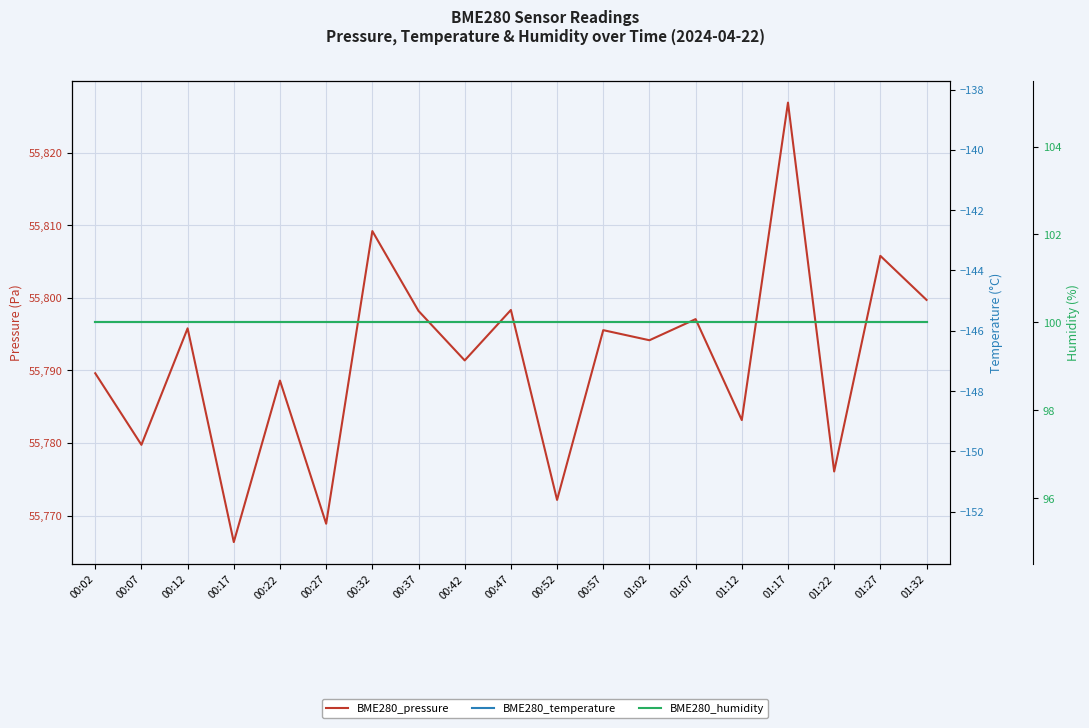

What is the difference between the highest and lowest values at 00:27?

55914.6